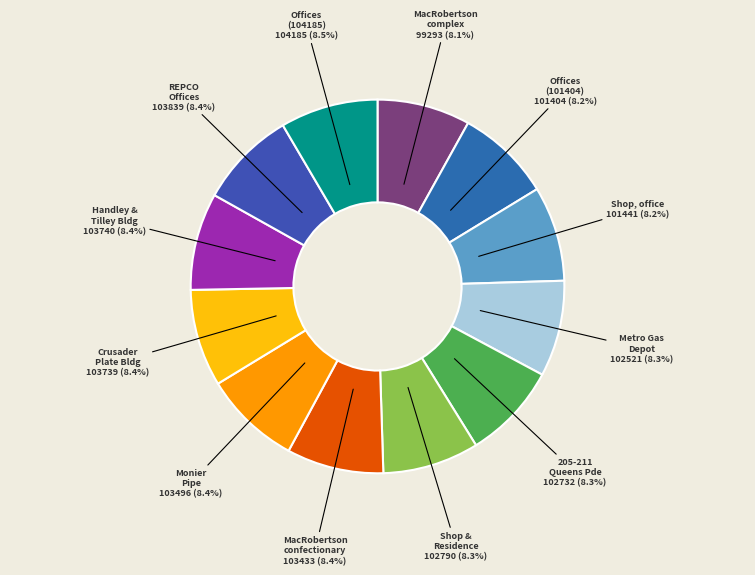

How much of the chart is everything except 205-211 Queens Pde?

91.7%